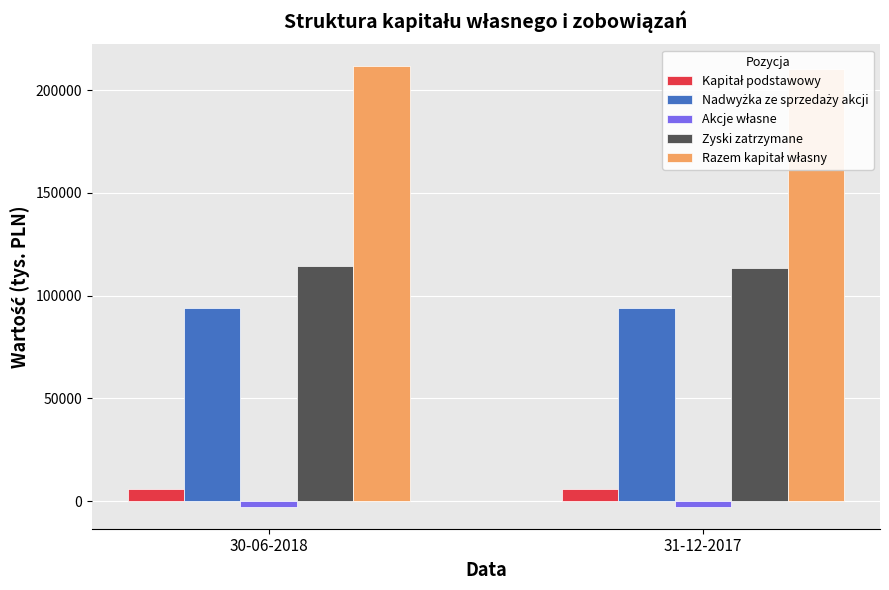

At how many categories does at least one series exceed 94499?

2